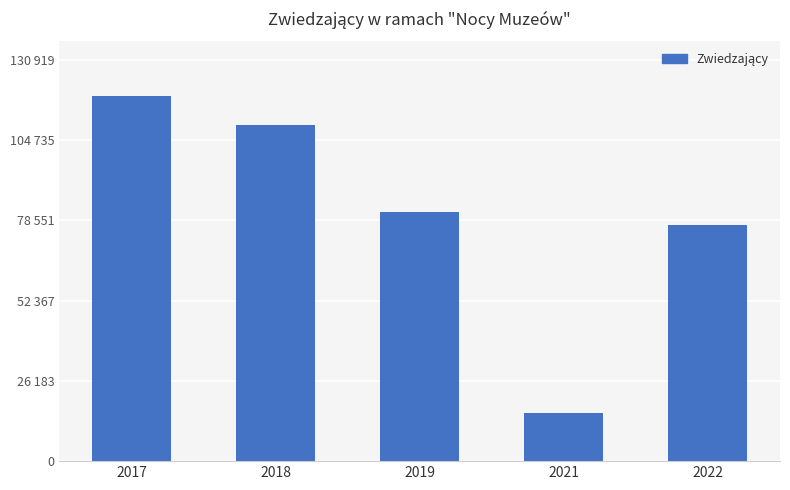

What is the difference between the maximum and second lowest values?

41944